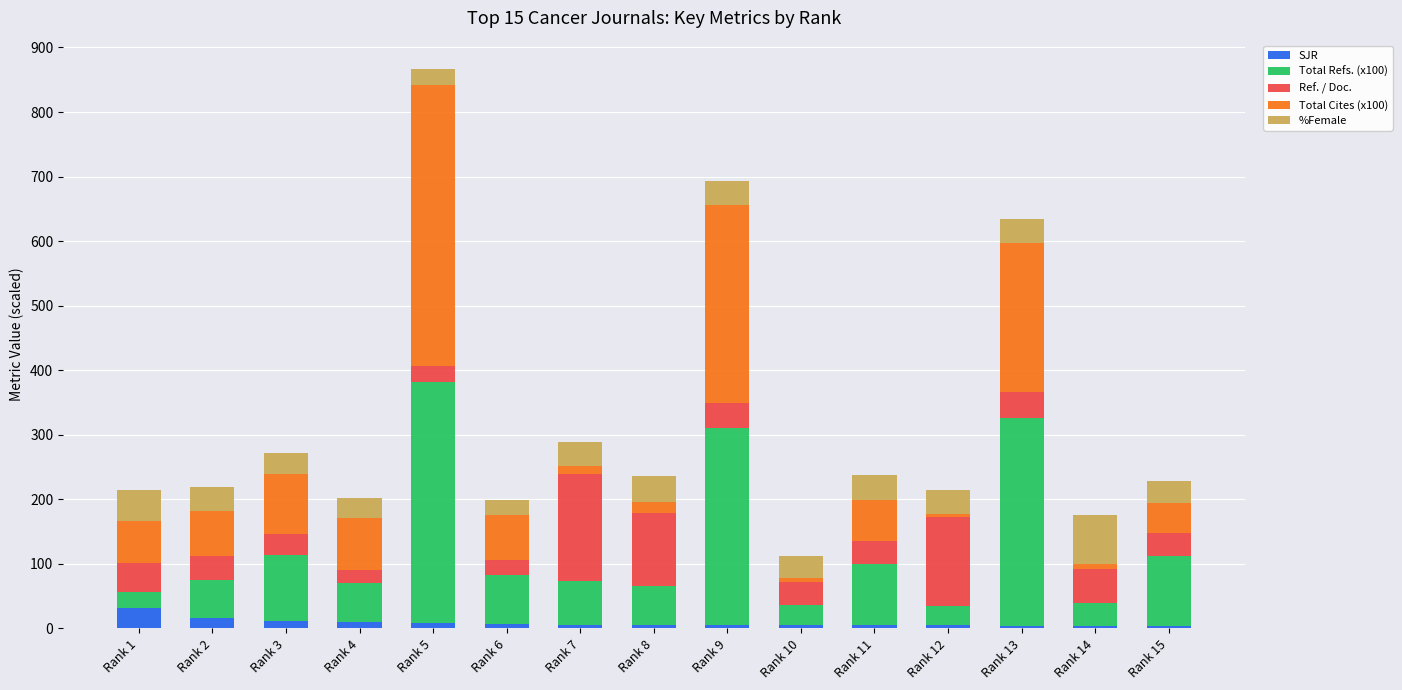

At which category is the sum across all series the highest?

Rank 5